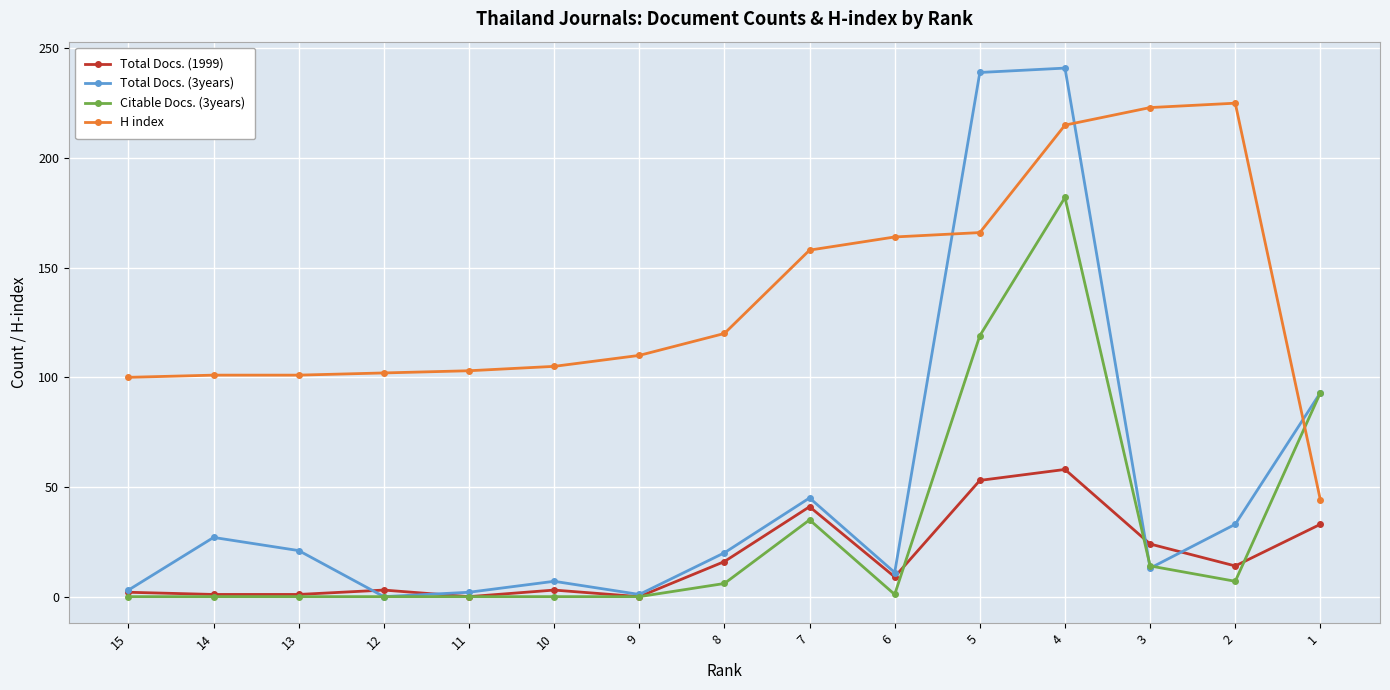

What is the total value across all series at 3?

274